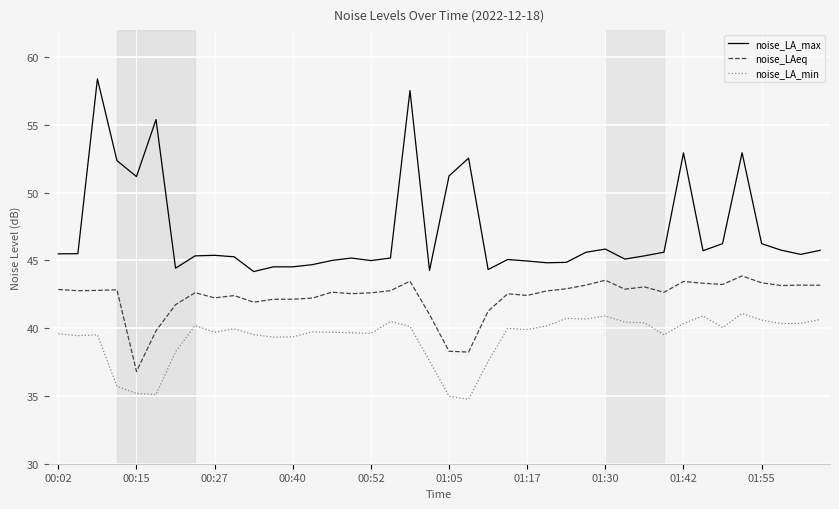

Which series has the widest spread of values?

noise_LA_max